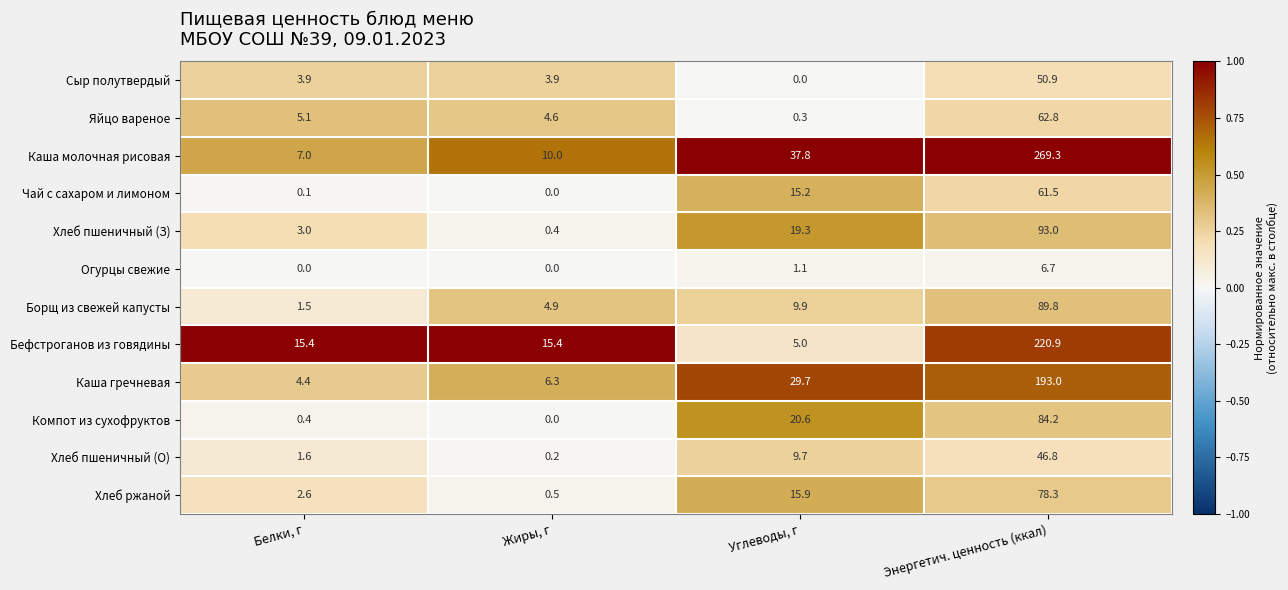

Where does the Сыр полутвердый series first go above 3?

Белки, г